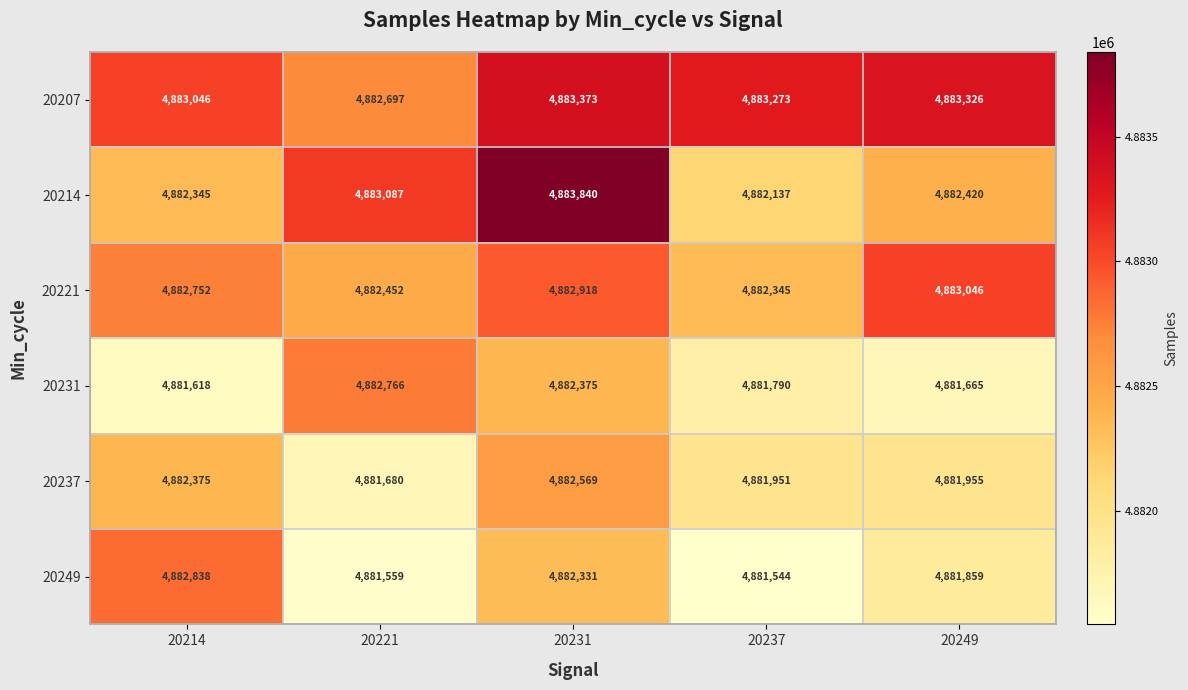

Where is 20237 nearest to the value 4882124?

20249